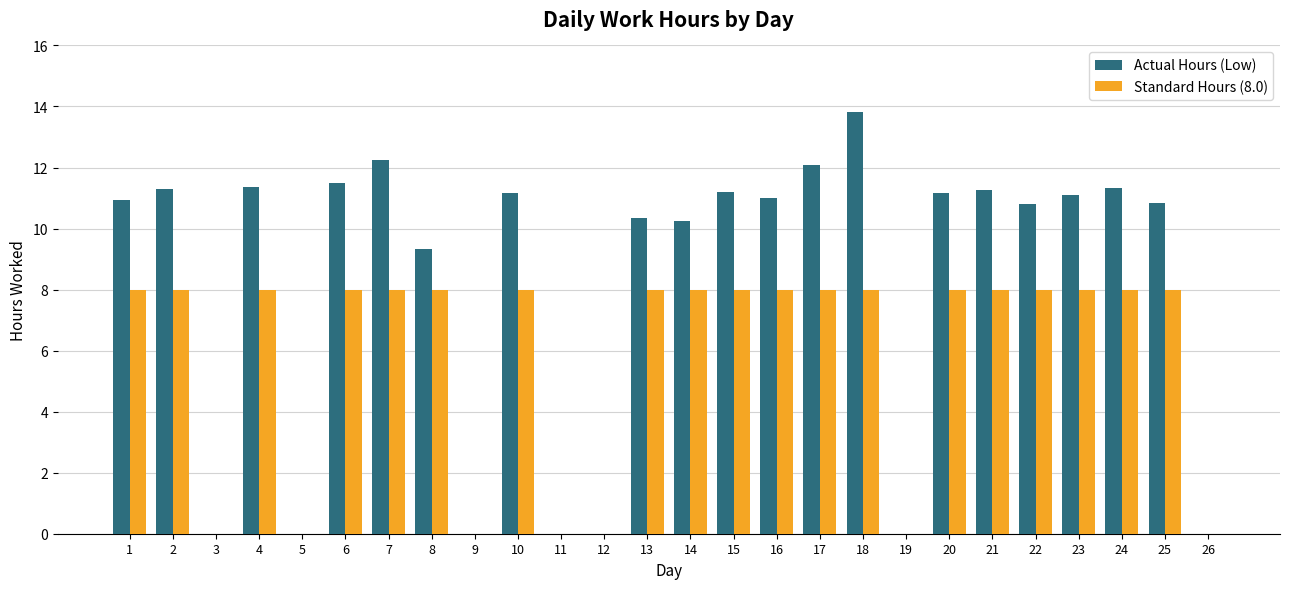

What is the difference between the Actual Hours (Low) values at 2 and 13?

1.0